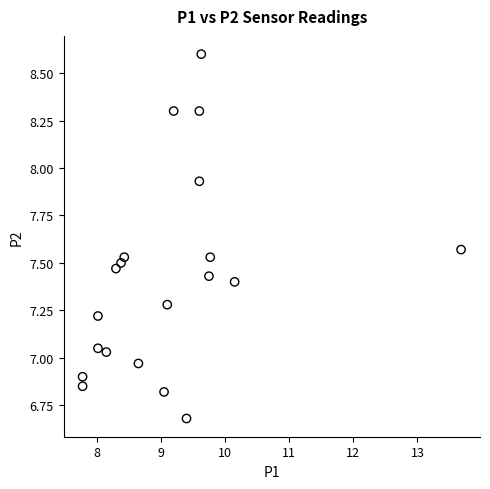

What is the range of X values (max minus min)?

5.9